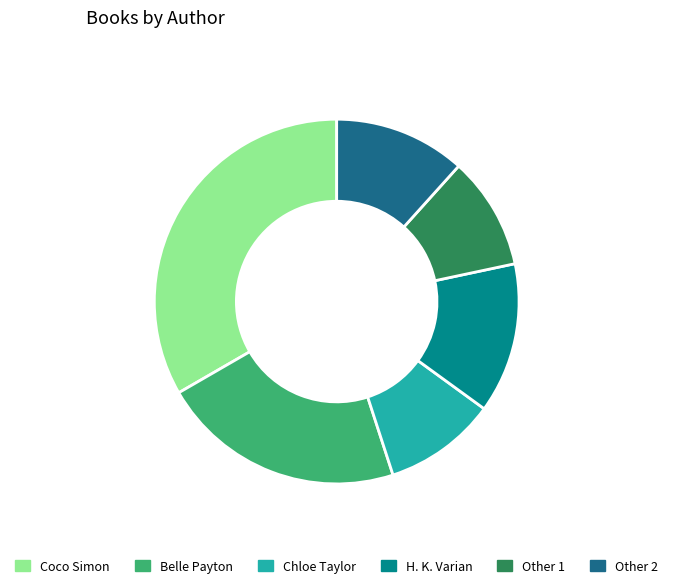

Between Coco Simon and Chloe Taylor, which is larger?

Coco Simon